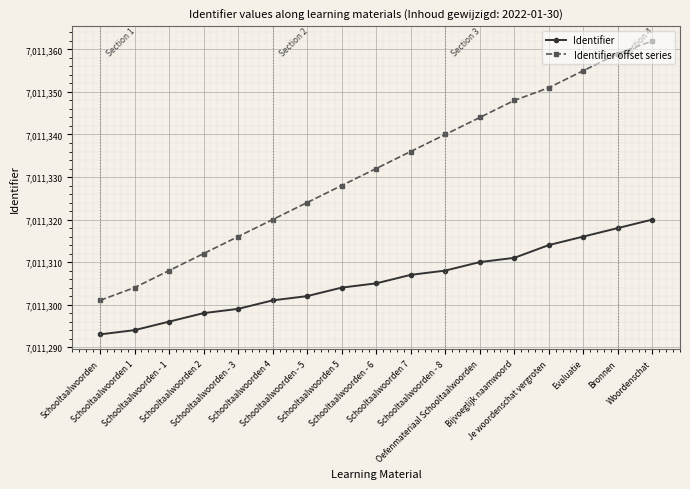

True or false: Identifier and Identifier offset series intersect in this chart.

False